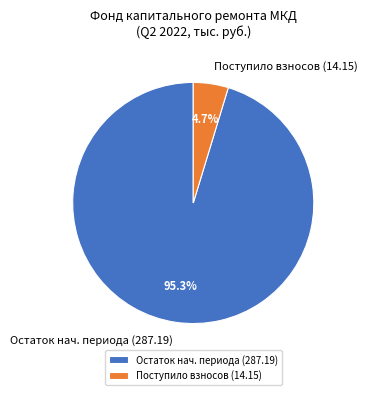

Rank the categories by value from highest to lowest.

Остаток нач. периода (287.19), Поступило взносов (14.15)